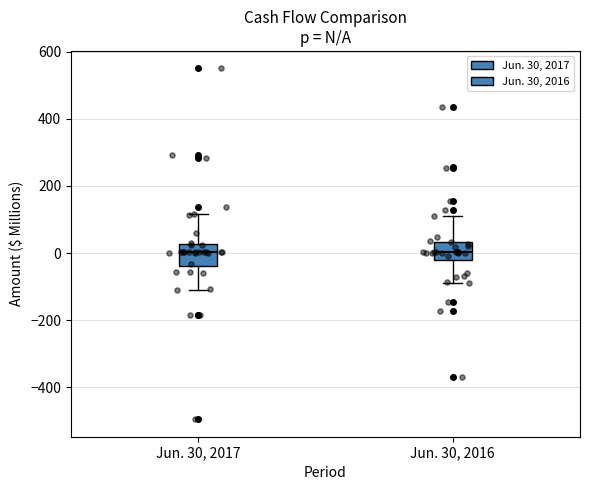

Where does the lower whisker of the box for Jun. 30, 2016 end on the y-axis? The values are not printed on the chart, so give them approximately, as read against the axis.

-80